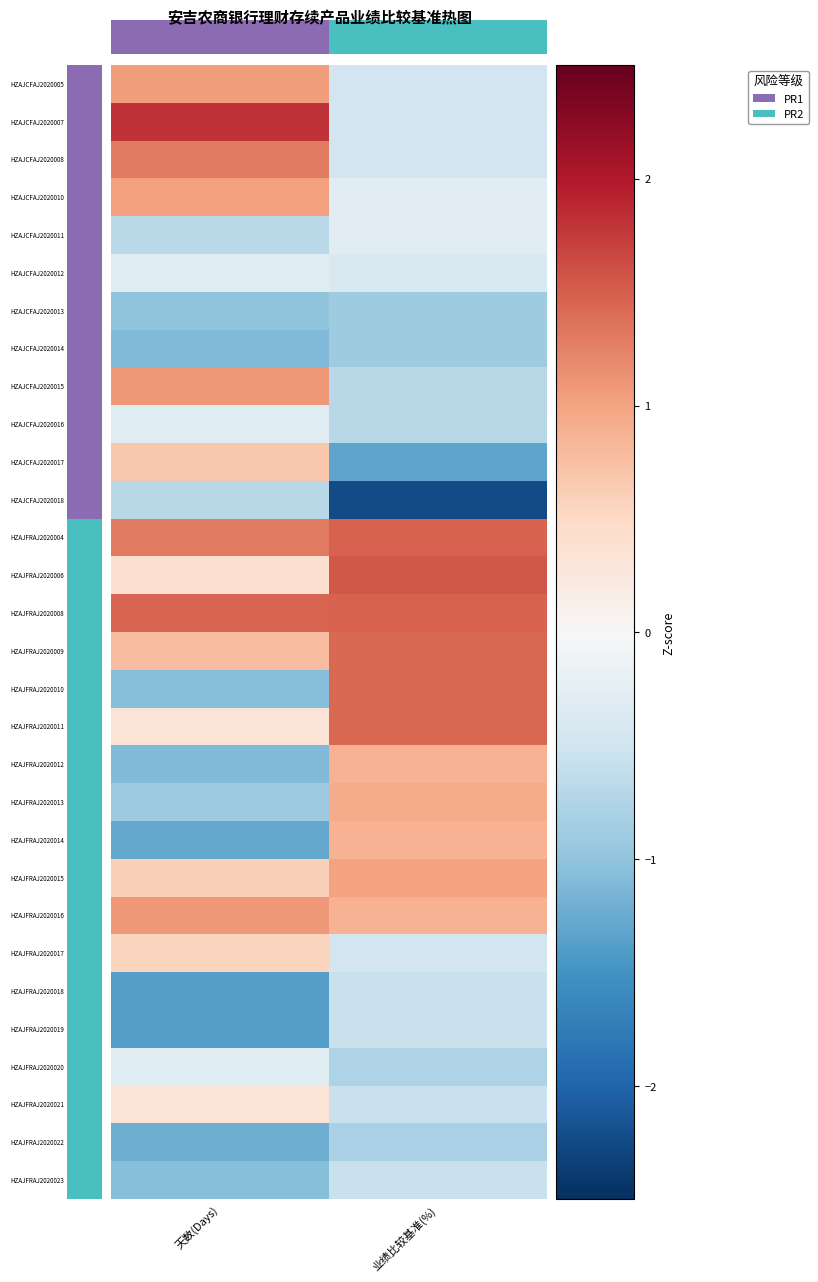

What is the difference between the highest and lowest values at 1?

3.8